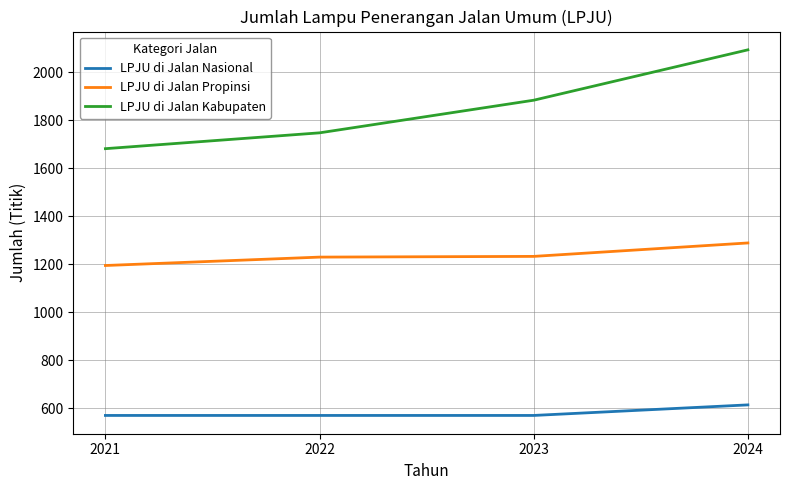

What are all the series names shown in the legend?

LPJU di Jalan Nasional, LPJU di Jalan Propinsi, LPJU di Jalan Kabupaten